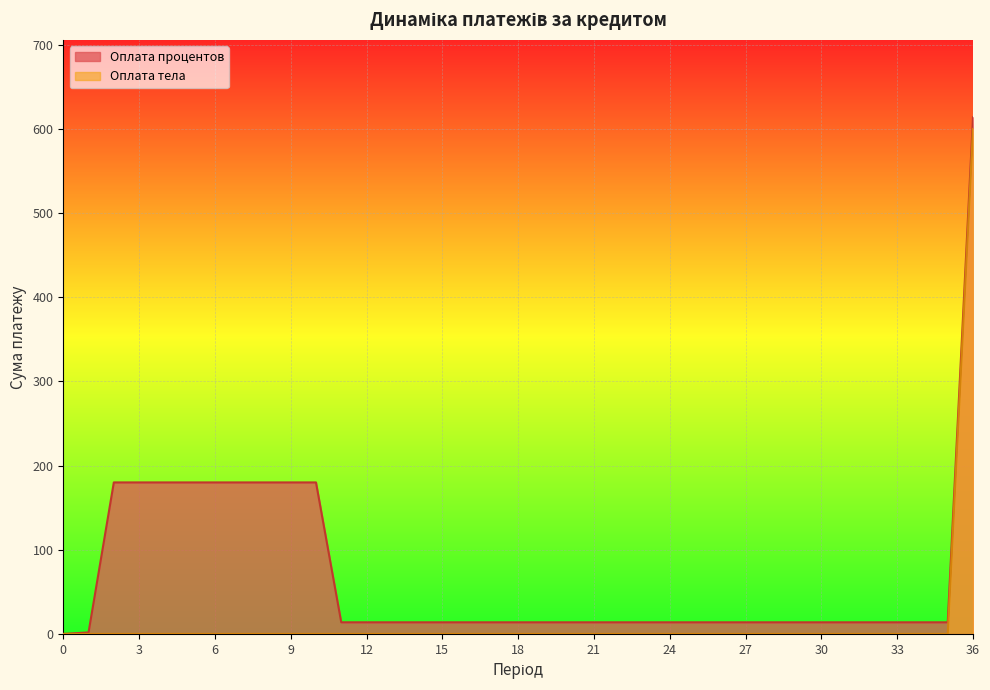

What is the spread (max minus min) of values at 27?

13.8